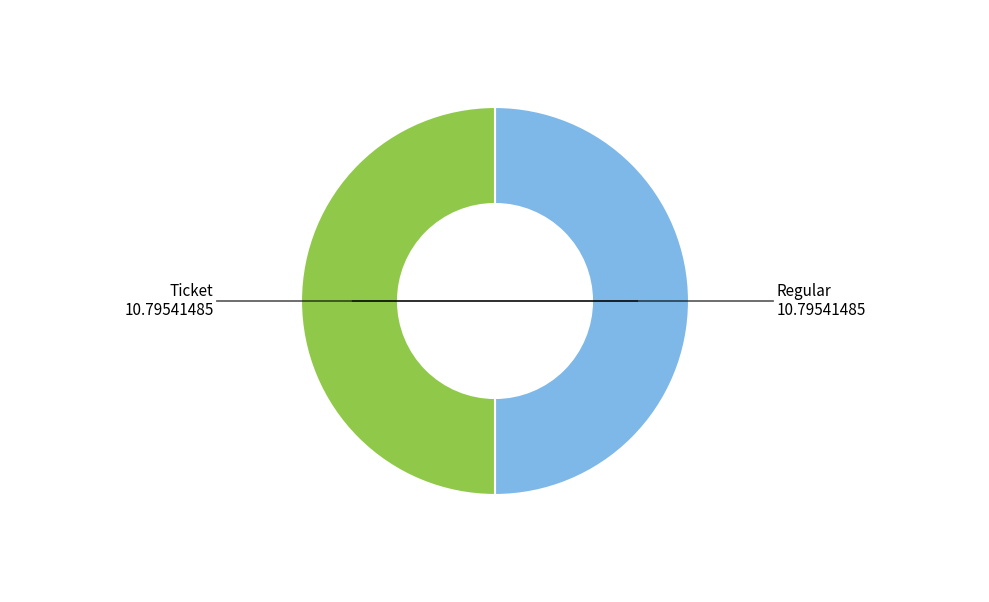

What is the smallest slice in the pie chart?

Ticket